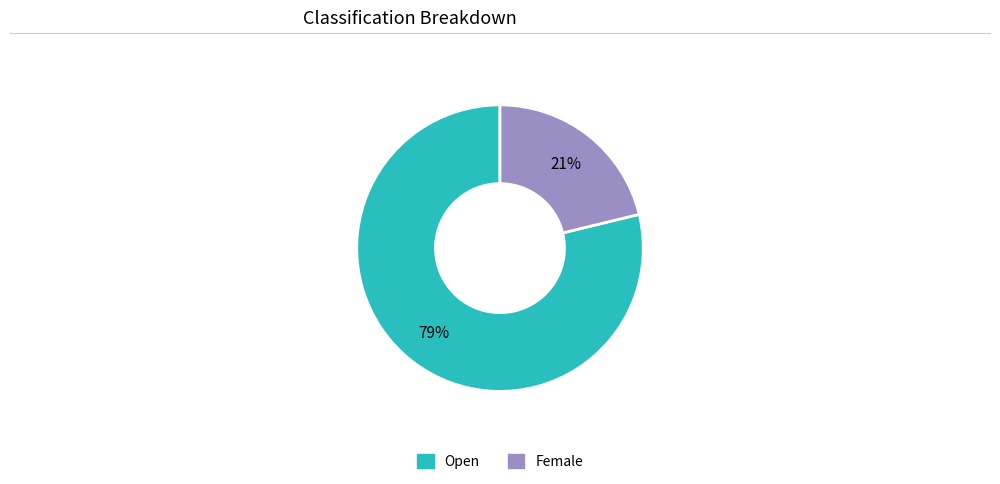

Which category has the smallest portion of the pie?

Female